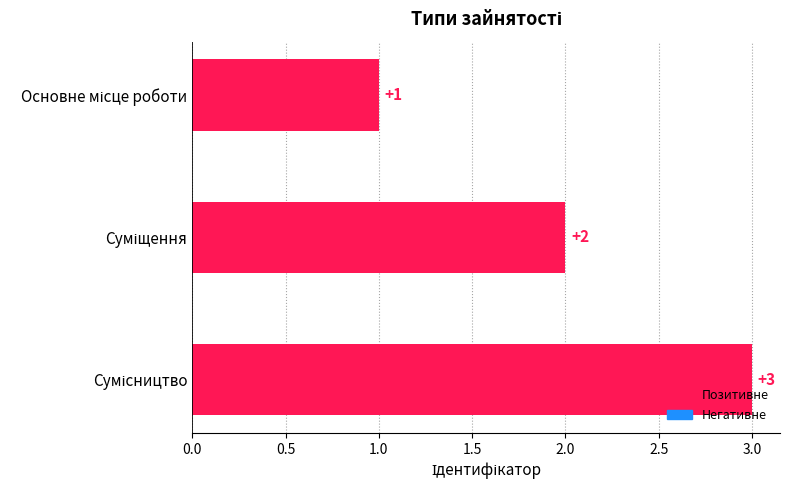

What is the sum of all values?

6